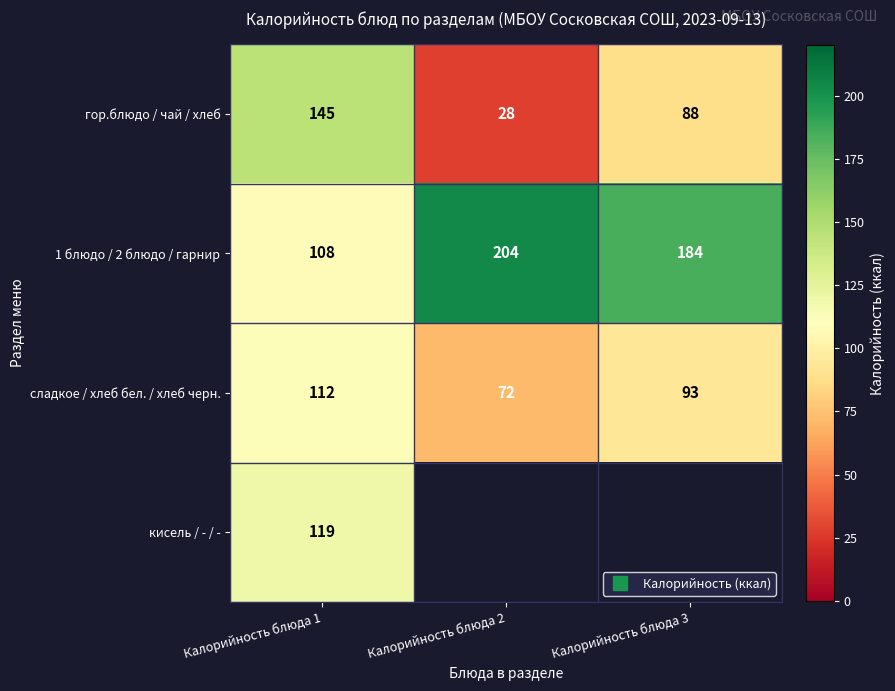

The гор.блюдо / чай / хлеб series shows 28.0 at Калорийность блюда 2. True or false?

True